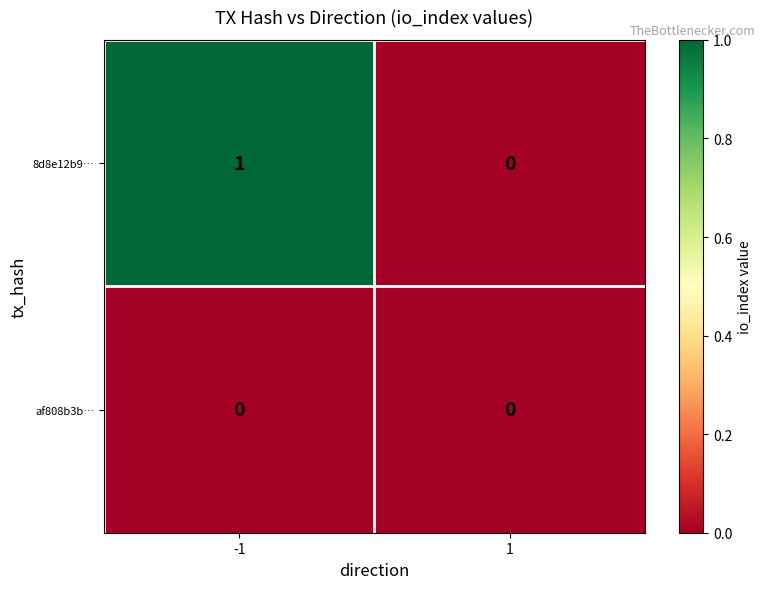

List the series in order of their peak value, highest first.

8d8e12b9…, af808b3b…